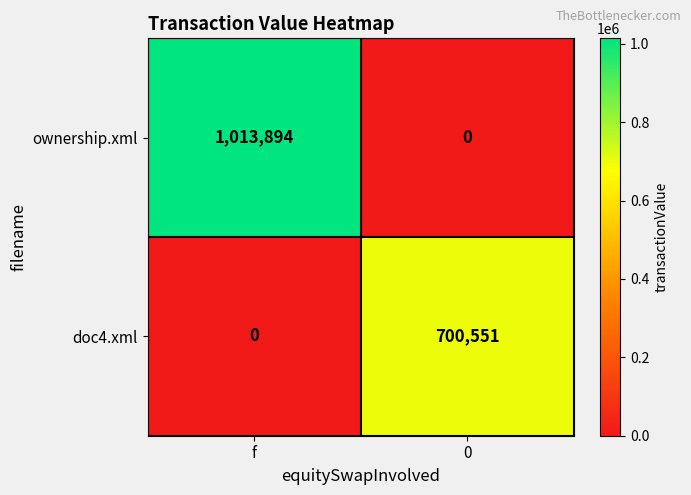

Rank the series at 0 from lowest to highest value.

ownership.xml, doc4.xml